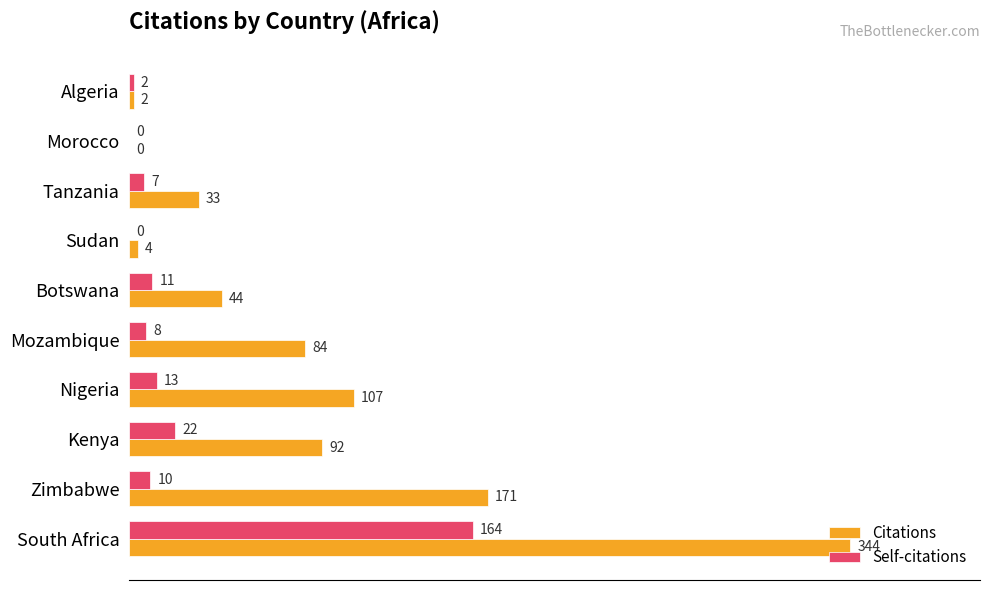

Which series has the largest total across all categories?

Citations